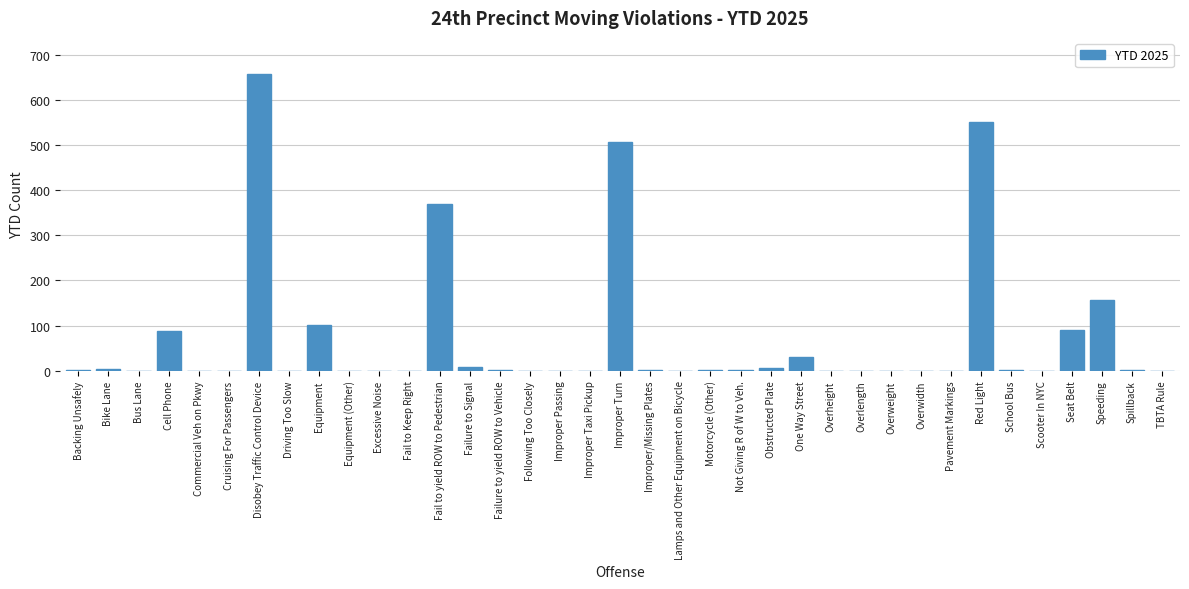

The value at Disobey Traffic Control Device is 657. True or false?

True